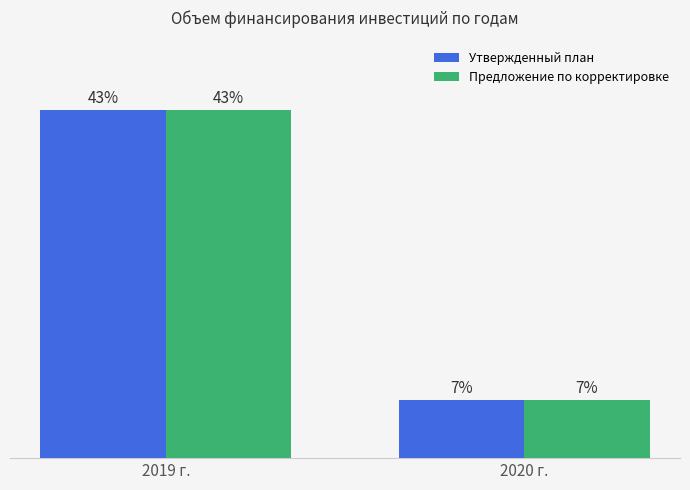

Between 2020 г. and 2019 г., which is larger?

2019 г.